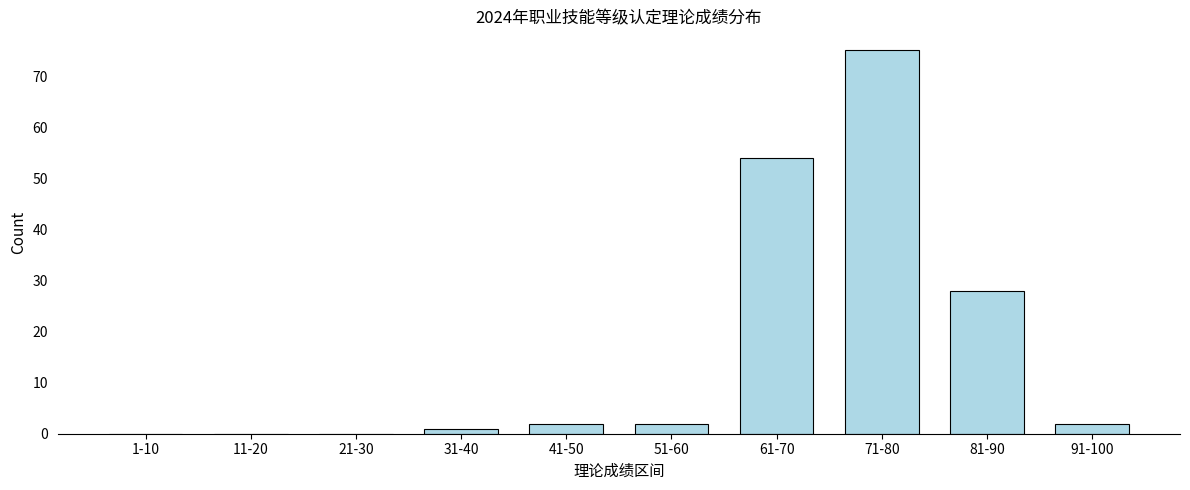

Reading left to right, extract all data points from this chart.

1-10=0	11-20=0	21-30=0	31-40=1	41-50=2	51-60=2	61-70=54	71-80=75	81-90=28	91-100=2